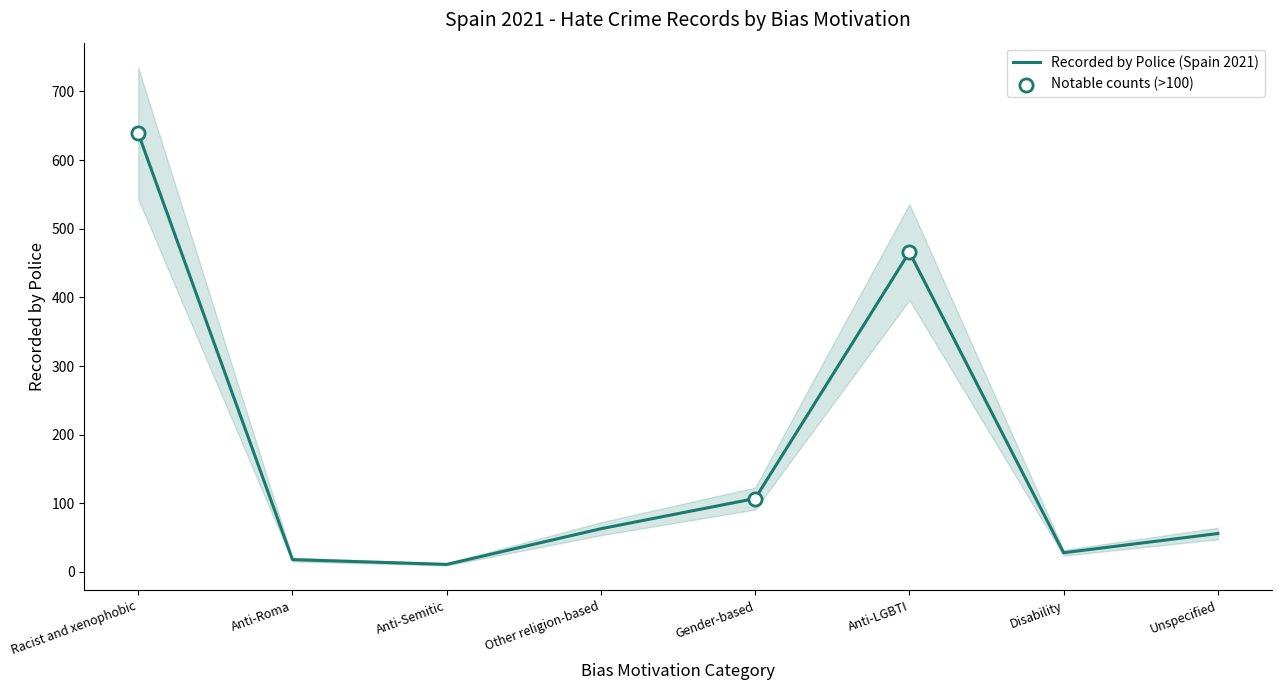

What is the change in value from Racist and xenophobic to Other religion-based?

-576